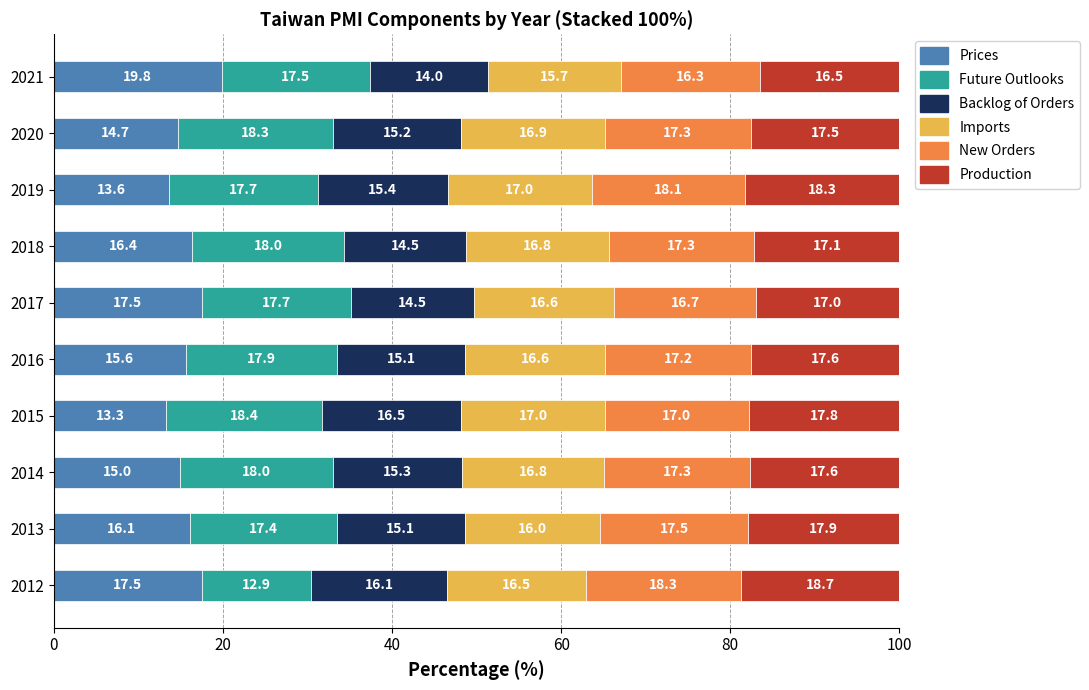

Which category has the lowest value in the Prices series?

2015